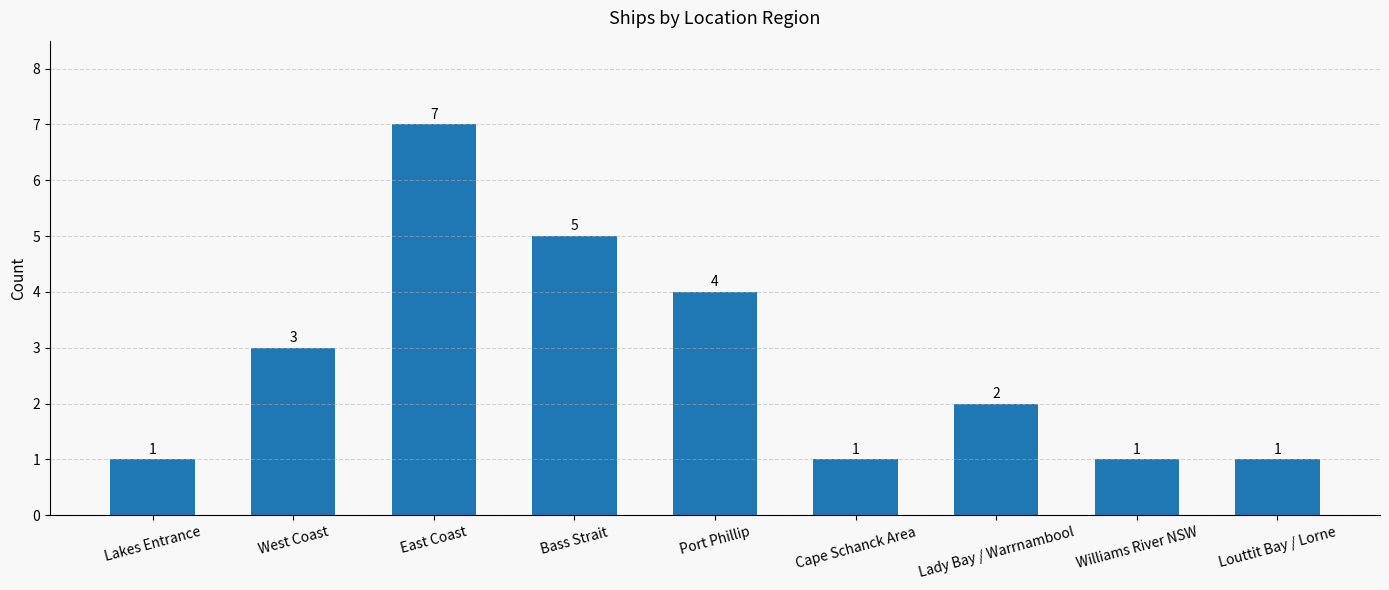

What is the difference between the values at West Coast and Cape Schanck Area?

2